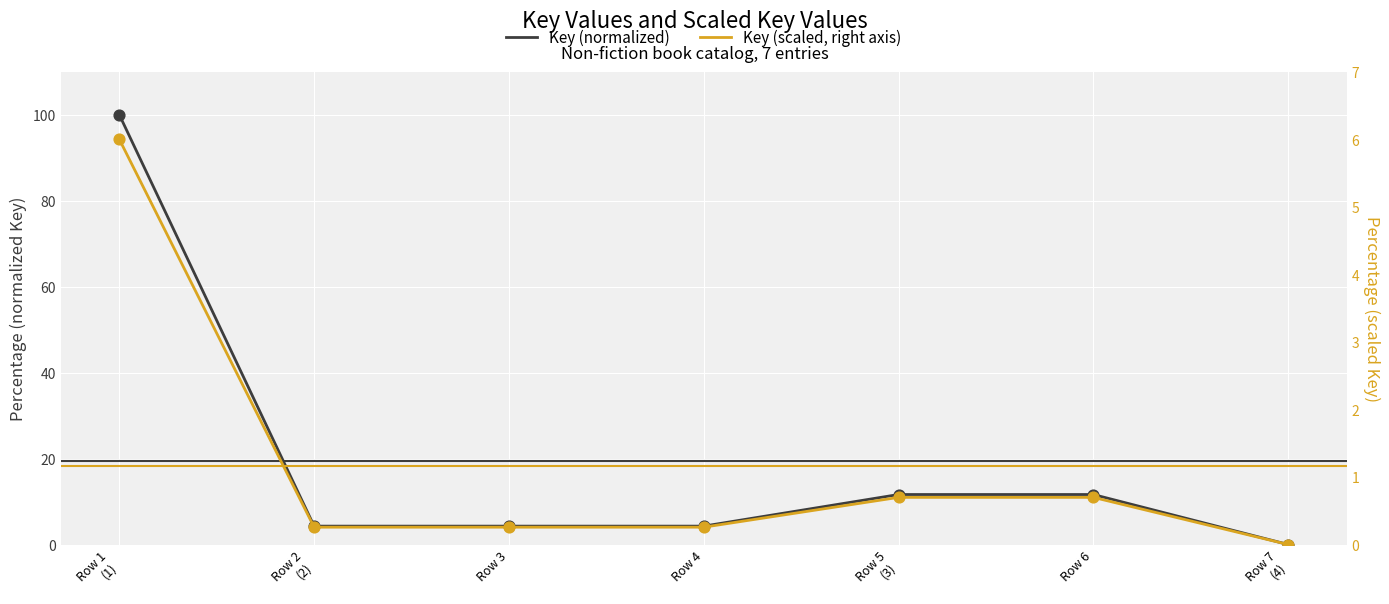

Is the value of Key (scaled, right axis) at Row 3 greater than the value of Key (normalized) at Row 7
(4)?

Yes